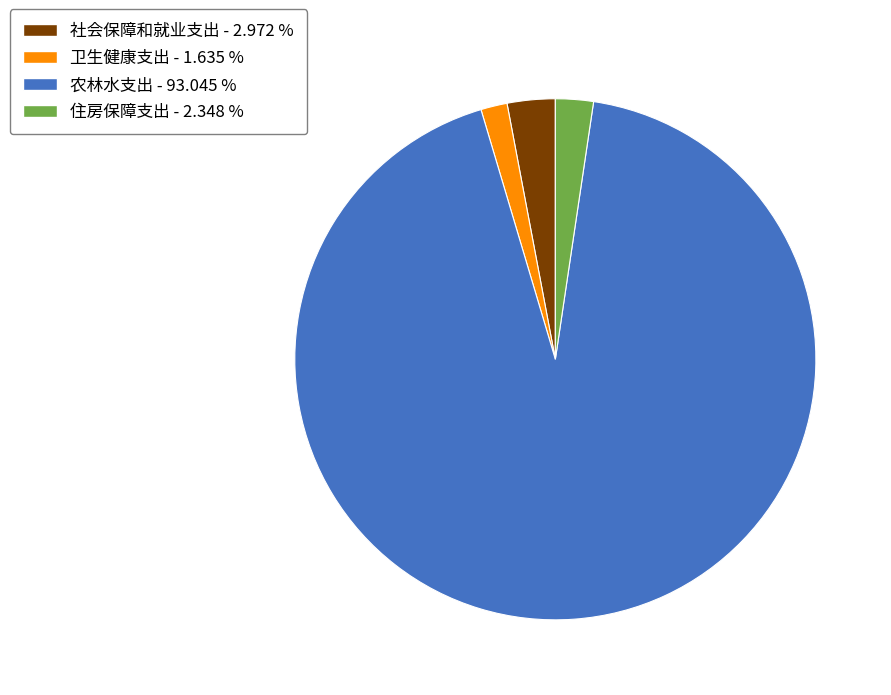

Which has a higher value, 住房保障支出 or 农林水支出?

农林水支出